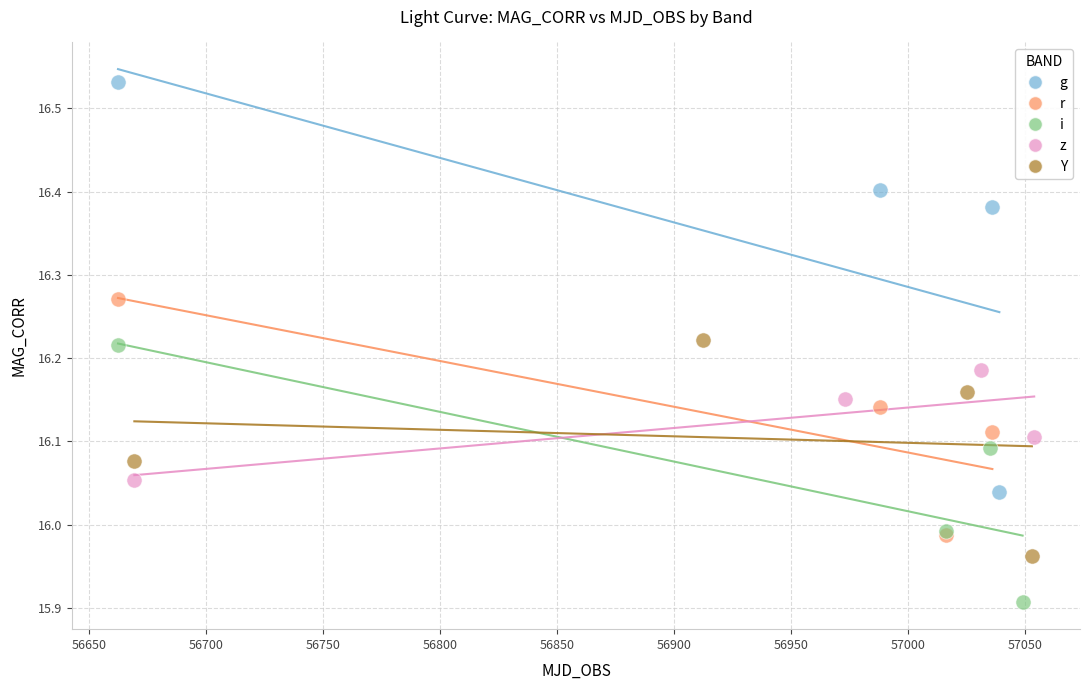

Which series contains the highest Y value?

g